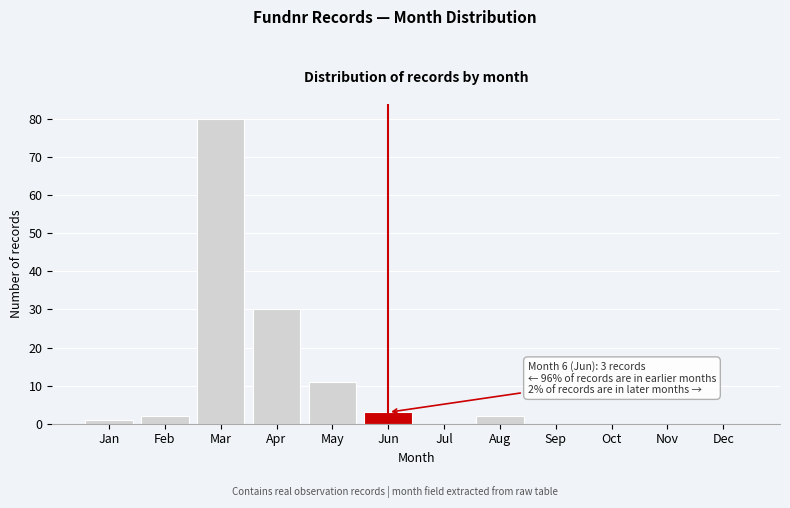

Reading left to right, list all the values displayed in this chart.

Jan=1	Feb=2	Mar=80	Apr=30	May=11	Jun=3	Jul=0	Aug=2	Sep=0	Oct=0	Nov=0	Dec=0